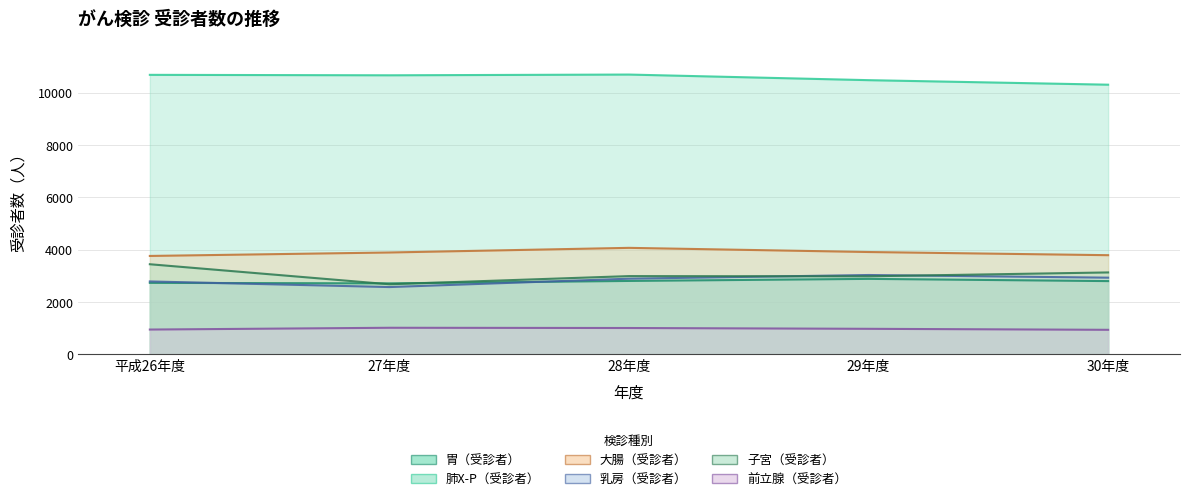

What is the spread (max minus min) of values at 27年度?

9645